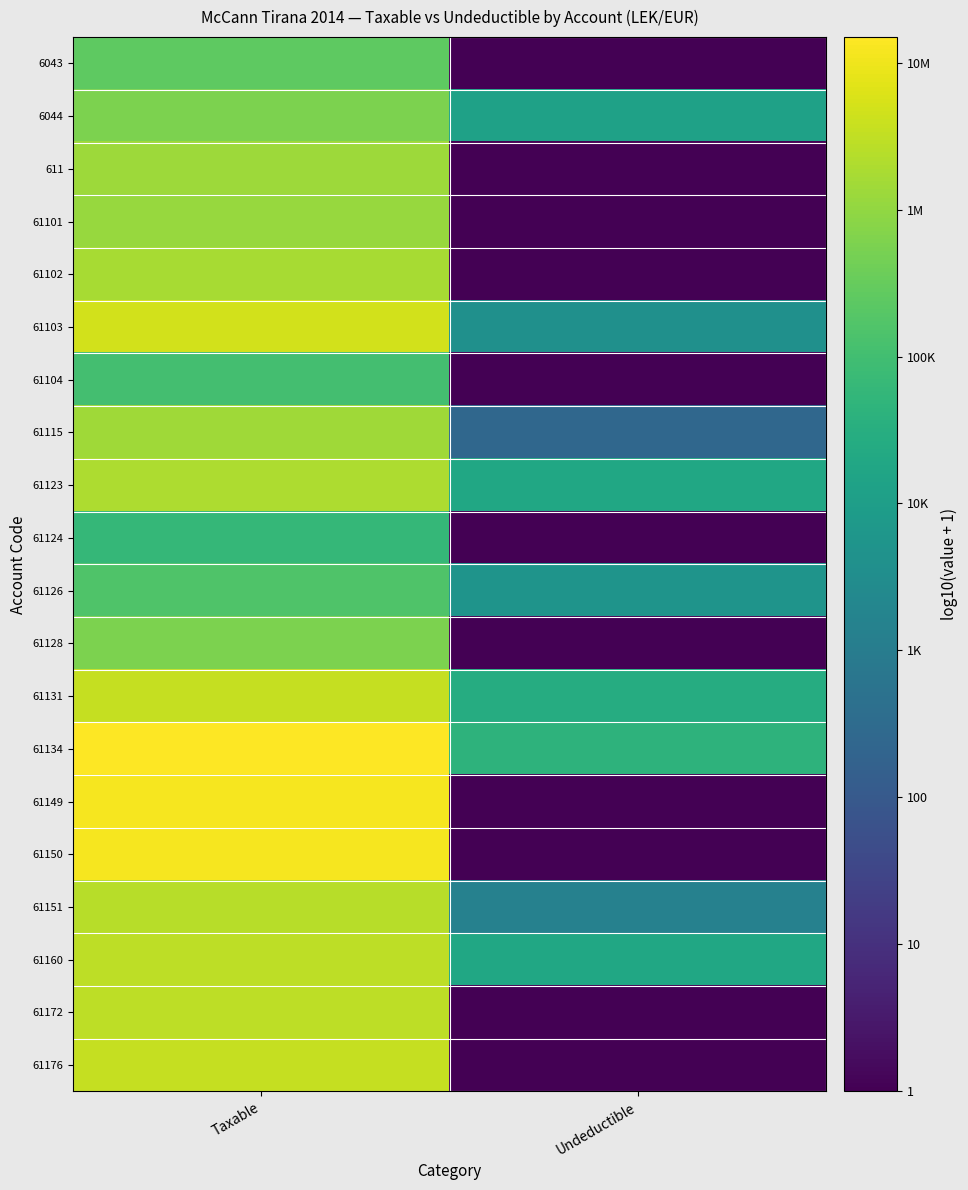

Which series changed the most between Taxable and Undeductible?

61149